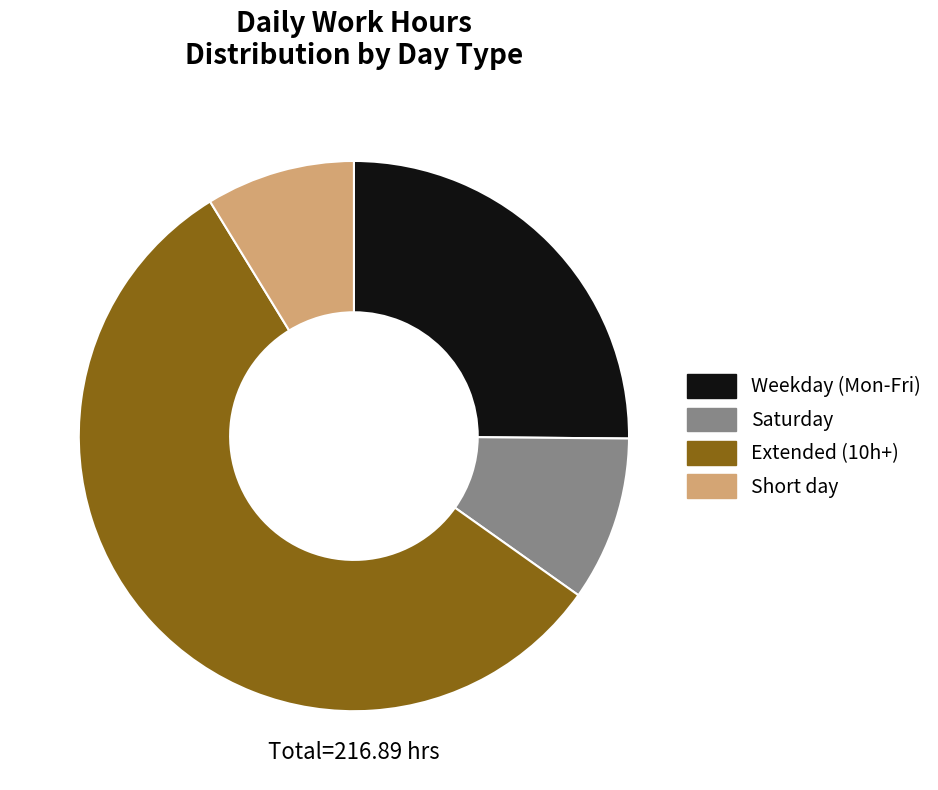

Does any single category account for the majority?

Yes